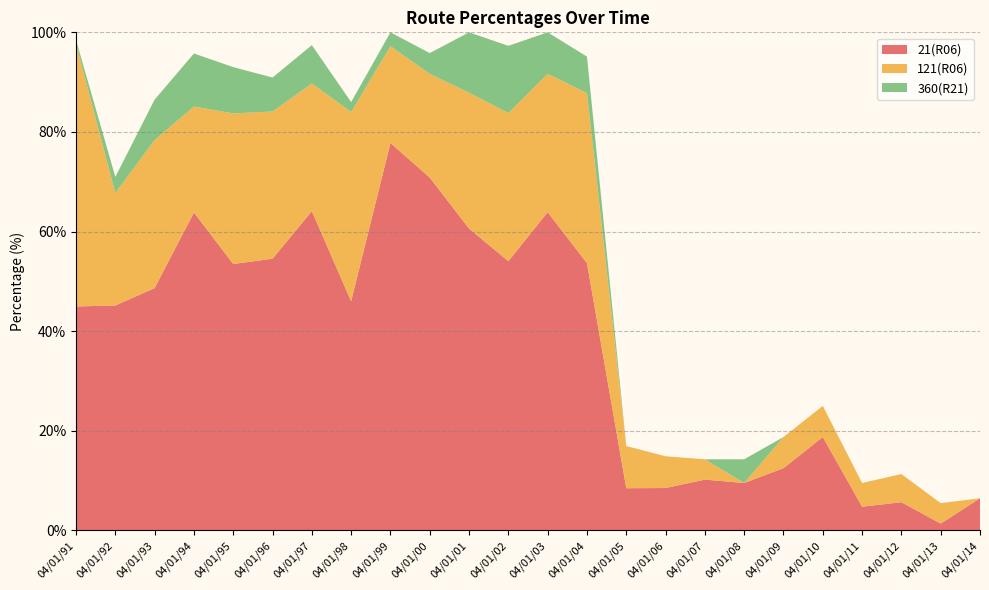

Reading left to right, transcribe all the data shown in this chart.

21(R06): 04/01/91=45.0	04/01/92=45.2	04/01/93=48.6	04/01/94=63.8	04/01/95=53.5	04/01/96=54.5	04/01/97=64.1	04/01/98=46.0	04/01/99=77.8	04/01/00=70.8	04/01/01=60.6	04/01/02=54.0	04/01/03=63.9	04/01/04=53.7	04/01/05=8.5	04/01/06=8.5	04/01/07=10.2	04/01/08=9.5	04/01/09=12.5	04/01/10=18.8	04/01/11=4.8	04/01/12=5.7	04/01/13=1.4	04/01/14=6.5
121(R06): 04/01/91=52.7	04/01/92=22.6	04/01/93=29.7	04/01/94=21.3	04/01/95=30.2	04/01/96=29.6	04/01/97=25.6	04/01/98=38.0	04/01/99=19.4	04/01/00=20.8	04/01/01=27.3	04/01/02=29.7	04/01/03=27.8	04/01/04=34.1	04/01/05=8.5	04/01/06=6.4	04/01/07=4.1	04/01/08=0.0	04/01/09=6.2	04/01/10=6.2	04/01/11=4.8	04/01/12=5.7	04/01/13=4.1	04/01/14=0.0
360(R21): 04/01/91=0.8	04/01/92=3.2	04/01/93=8.1	04/01/94=10.6	04/01/95=9.3	04/01/96=6.8	04/01/97=7.7	04/01/98=2.0	04/01/99=2.8	04/01/00=4.2	04/01/01=12.1	04/01/02=13.5	04/01/03=8.3	04/01/04=7.3	04/01/05=0.0	04/01/06=0.0	04/01/07=0.0	04/01/08=4.8	04/01/09=0.0	04/01/10=0.0	04/01/11=0.0	04/01/12=0.0	04/01/13=0.0	04/01/14=0.0